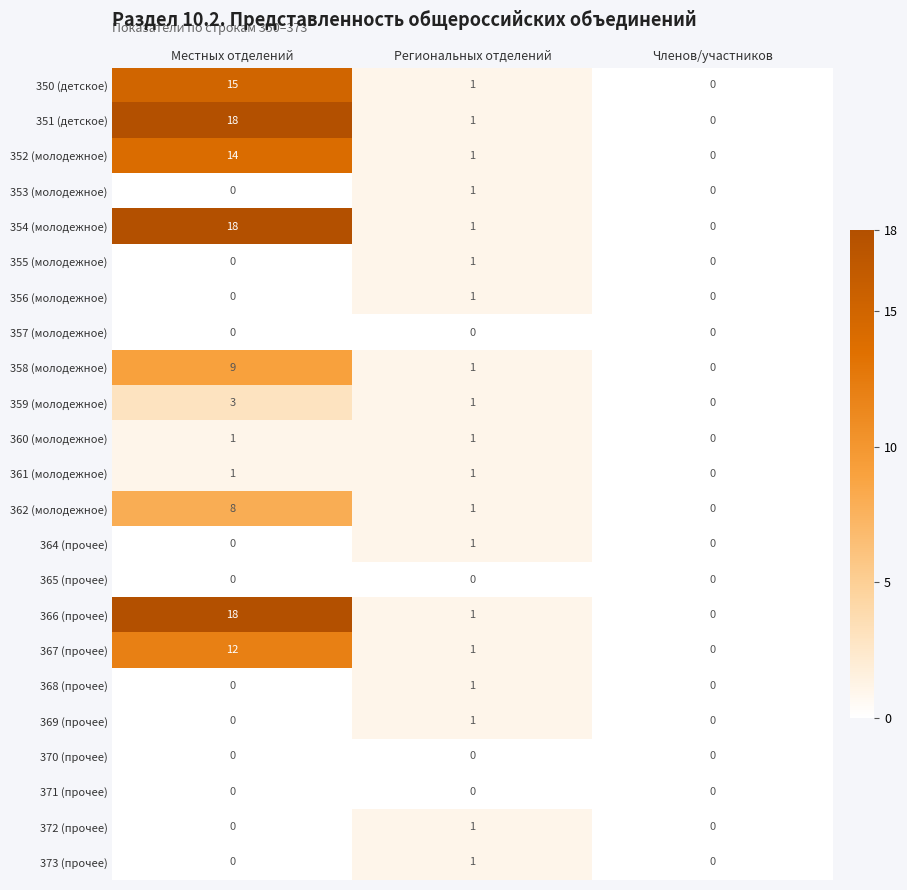

True or false: 355 (молодежное) has a value of 1 at Региональных отделений.

True